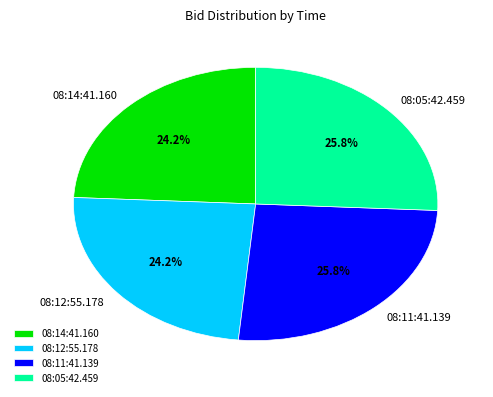

Is there any slice that represents more than half of the pie?

No